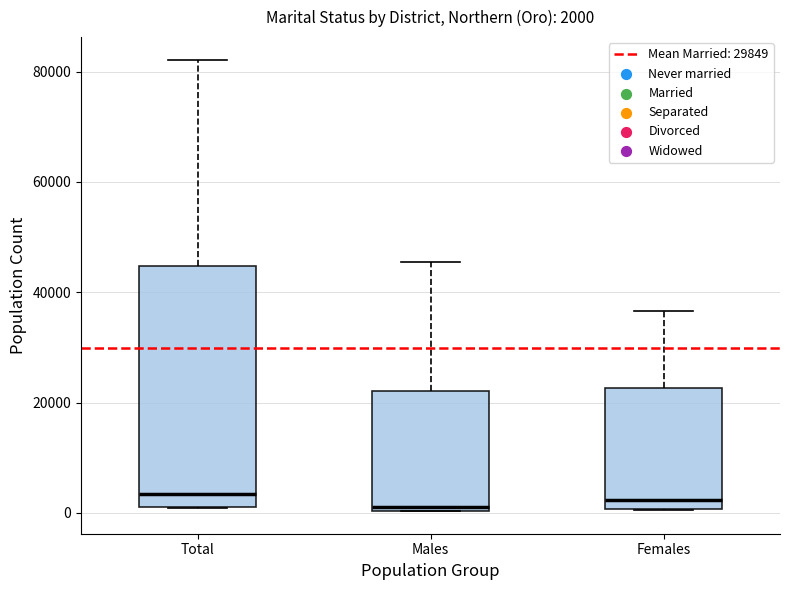

Which box is the tallest, from its lower edge to its upper edge?

Total